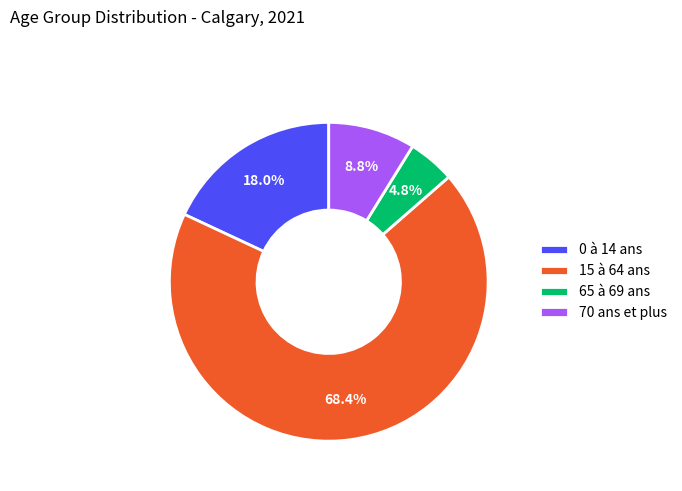

To the nearest percent, what is the difference between the 15 à 64 ans and 70 ans et plus slice percentages?

60%